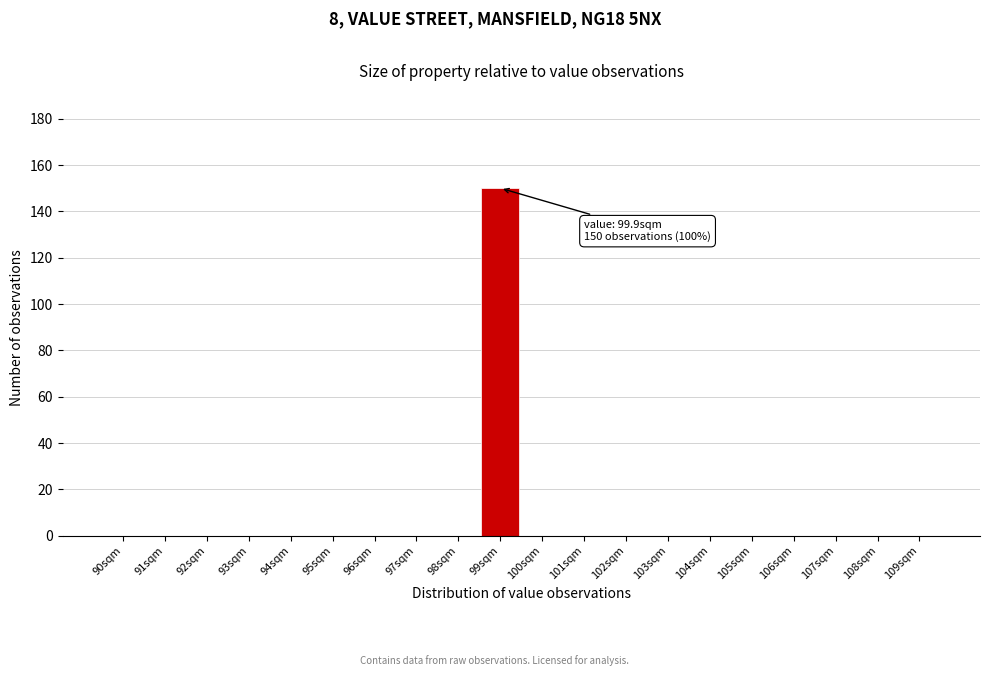

Reading left to right, what are all the values shown in this chart?

90sqm=0	91sqm=0	92sqm=0	93sqm=0	94sqm=0	95sqm=0	96sqm=0	97sqm=0	98sqm=0	99sqm=150	100sqm=0	101sqm=0	102sqm=0	103sqm=0	104sqm=0	105sqm=0	106sqm=0	107sqm=0	108sqm=0	109sqm=0